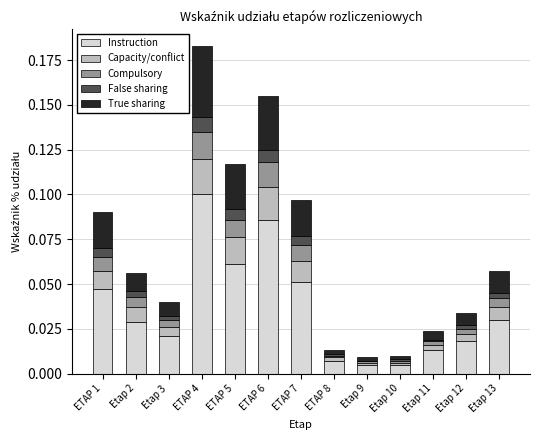

At which category is the sum across all series the highest?

ETAP 4